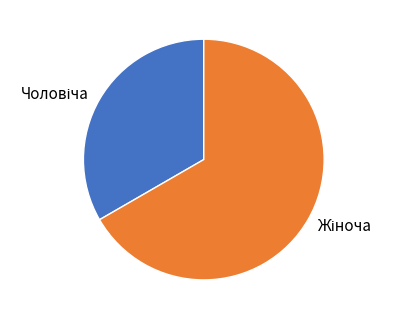

Does any single category account for the majority?

Yes